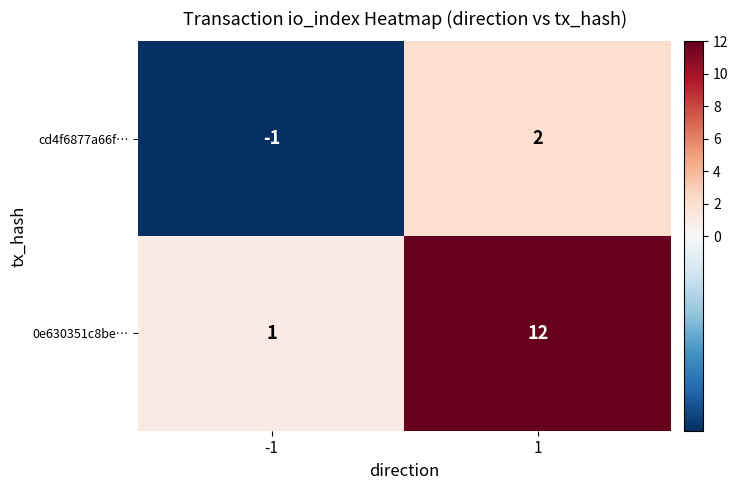

Is it true that 0e630351c8be… equals 1 at -1?

True